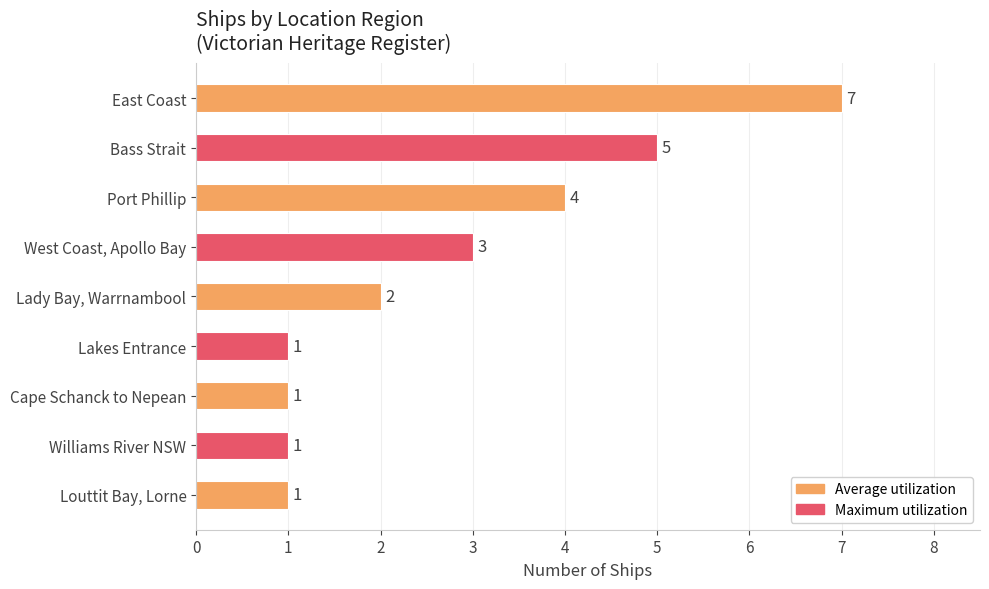

Reading bottom to top, what are all the values shown in this chart?

Louttit Bay, Lorne=1	Williams River NSW=1	Cape Schanck to Nepean=1	Lakes Entrance=1	Lady Bay, Warrnambool=2	West Coast, Apollo Bay=3	Port Phillip=4	Bass Strait=5	East Coast=7